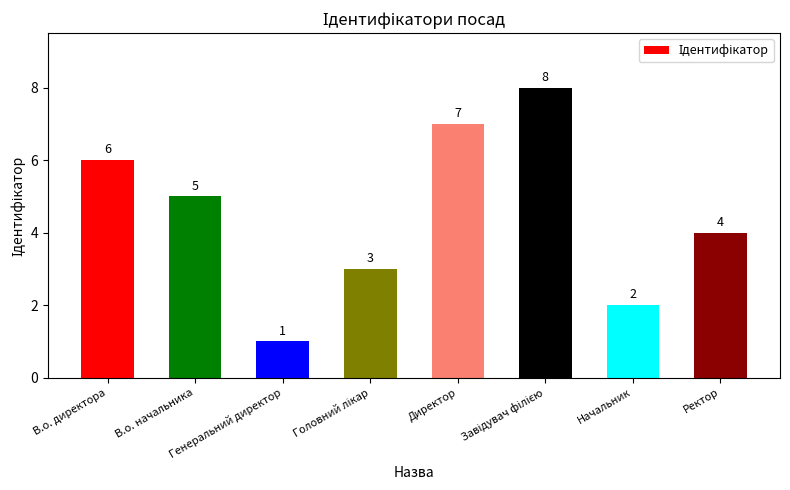

Approximately how many times larger is the value at Генеральний директор compared to В.о. директора?

0.2